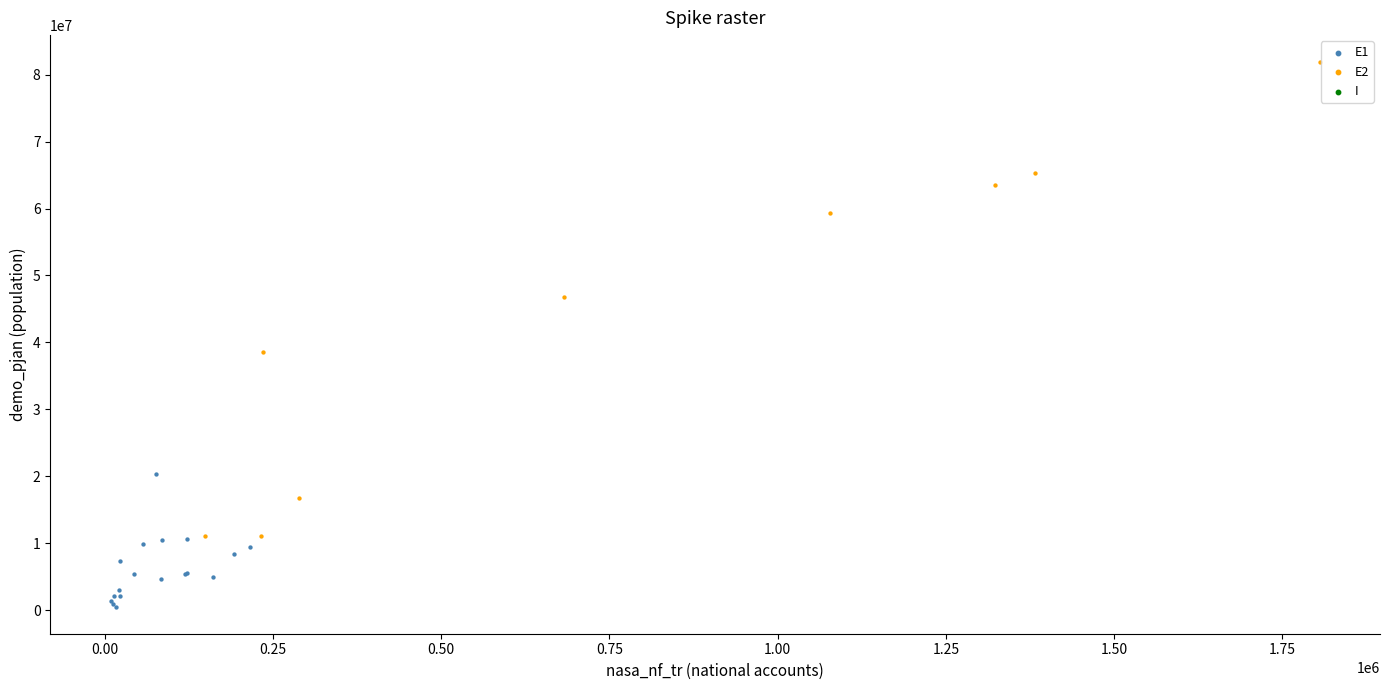

Which series contains the highest Y value?

E2